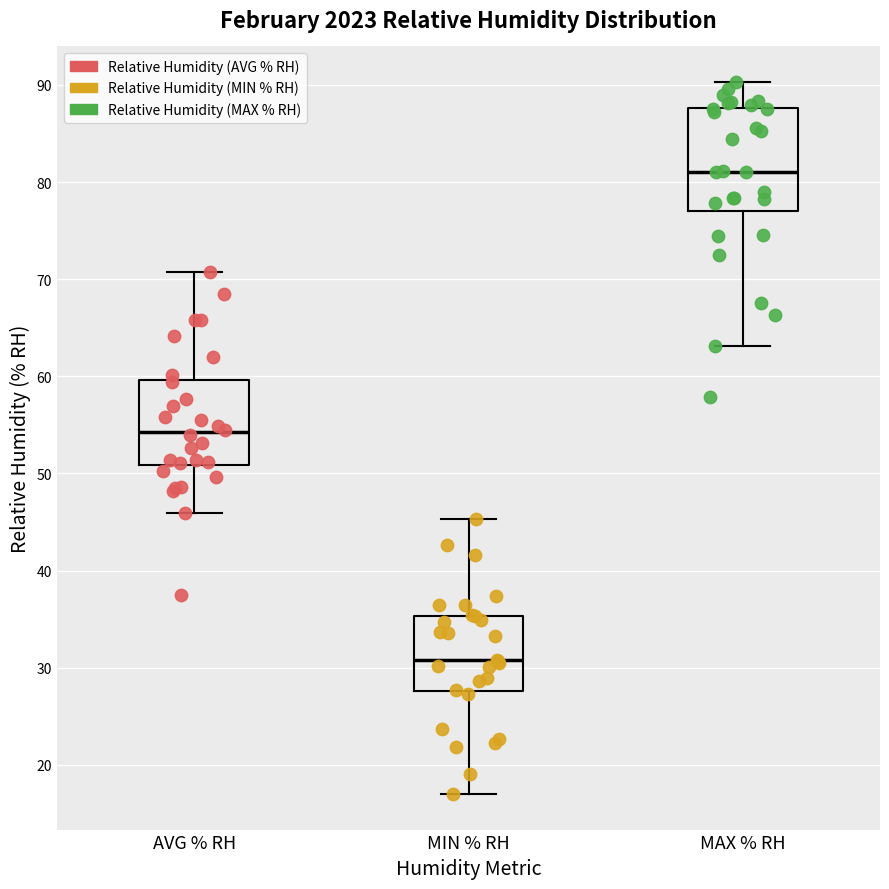

Which box is the tallest, from its lower edge to its upper edge?

MAX % RH